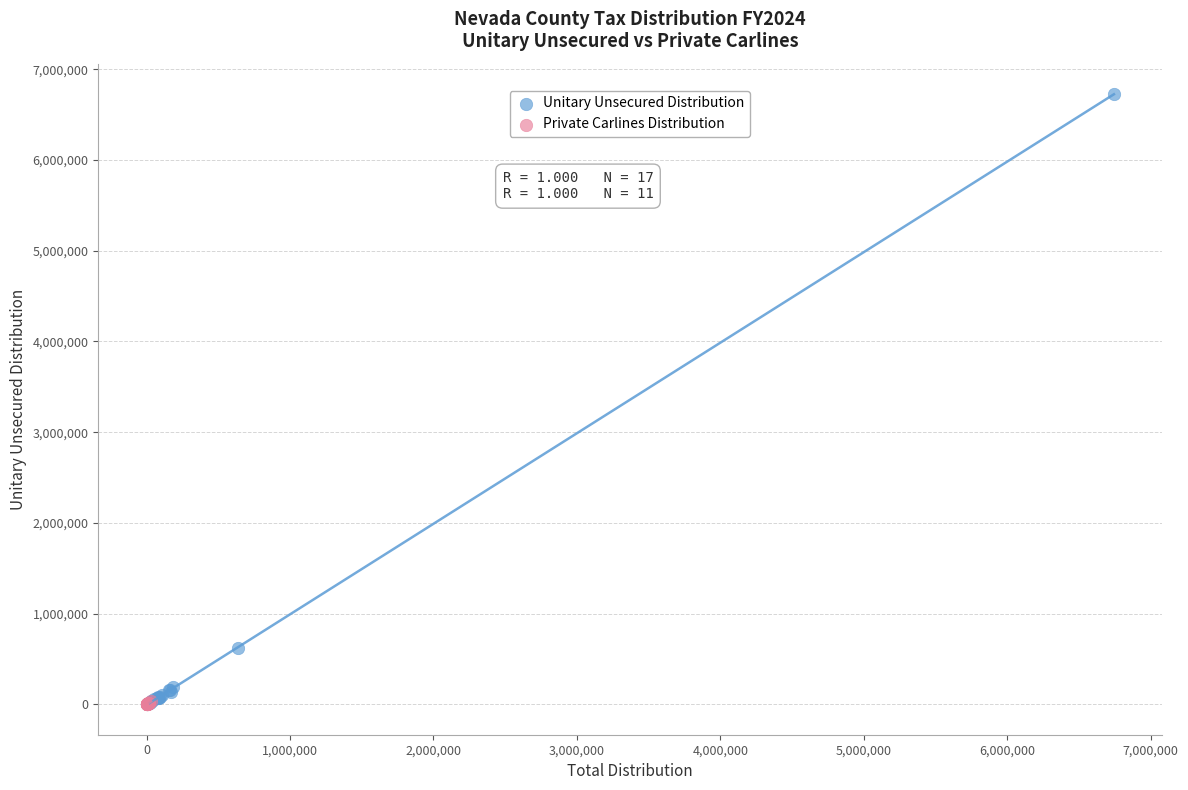

Which series has the widest spread of Y values?

Unitary Unsecured Distribution